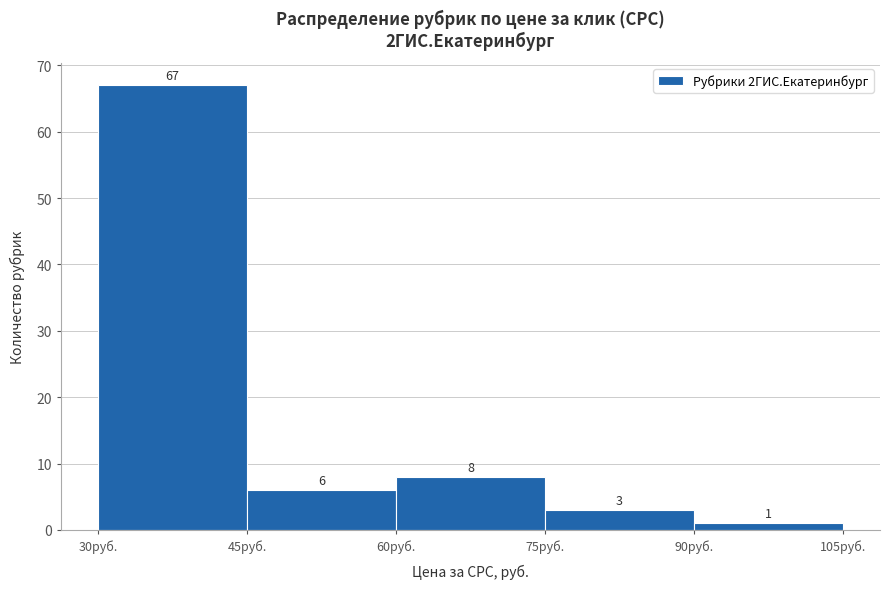

Reading left to right, list every bar in this chart as the range it spans on the x-axis followed by its height. The bar edges are not printed on the chart, so give them approximately, as read against the axis.

30 to 45: 67
45 to 60: 6
60 to 75: 8
75 to 90: 3
90 to 105: 1